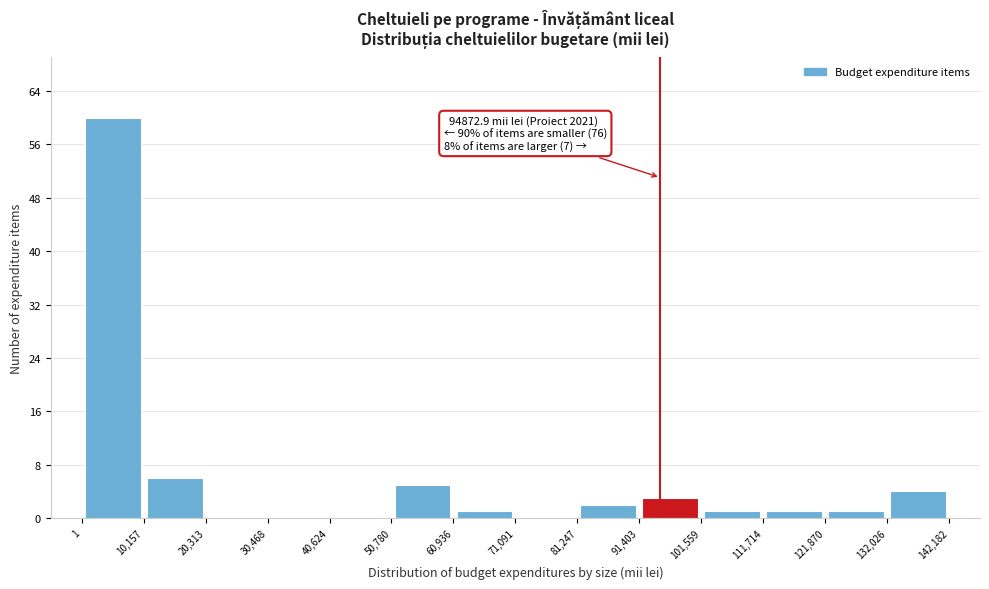

Which range on the x-axis has the tallest bar?

1 to 10,157